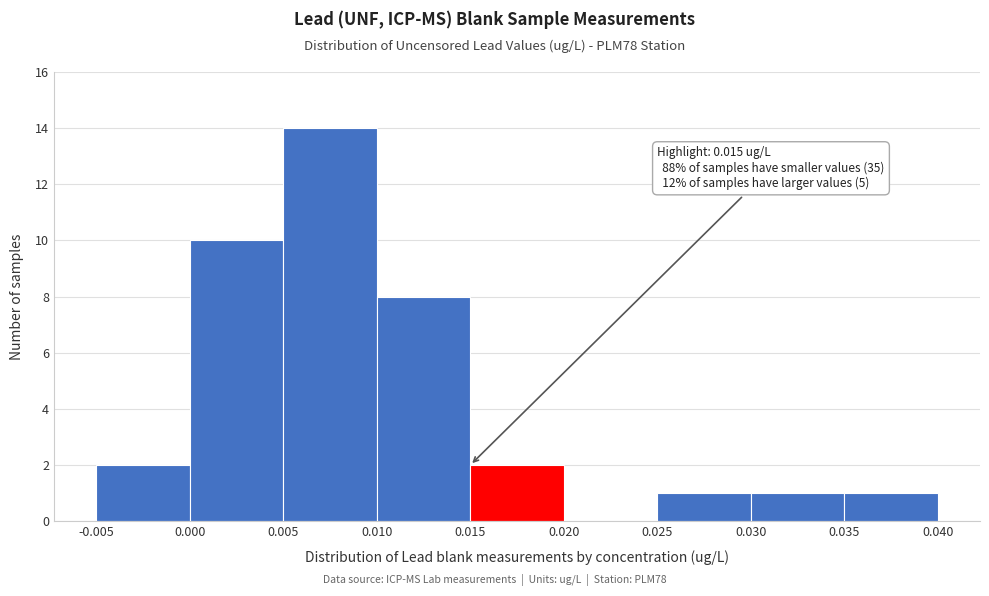

Which range on the x-axis has the tallest bar?

0.005 to 0.010